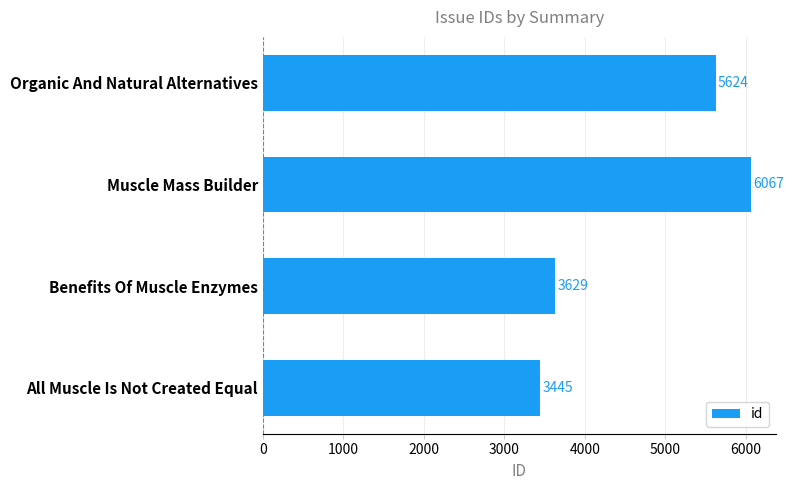

Reading top to bottom, what are all the values shown in this chart?

Organic And Natural Alternatives=5624	Muscle Mass Builder=6067	Benefits Of Muscle Enzymes=3629	All Muscle Is Not Created Equal=3445